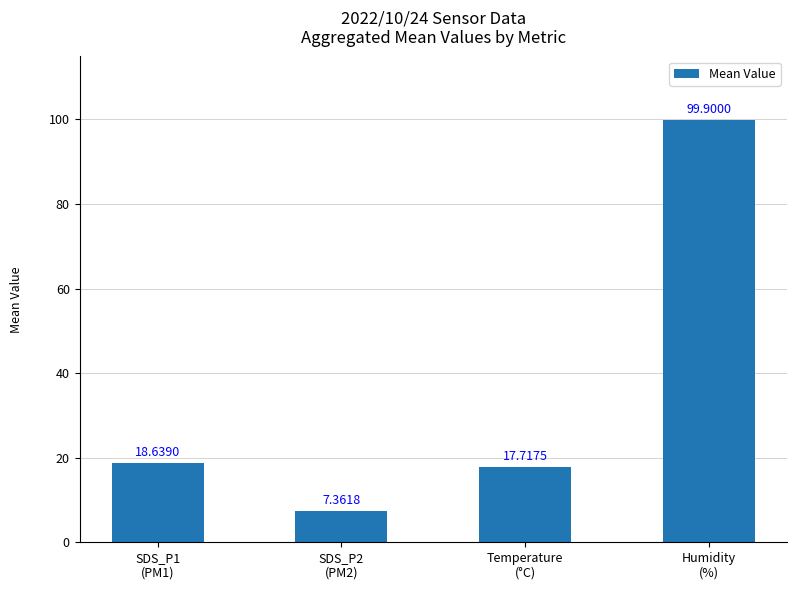

What is the value of the 4th bar from the left?

99.9